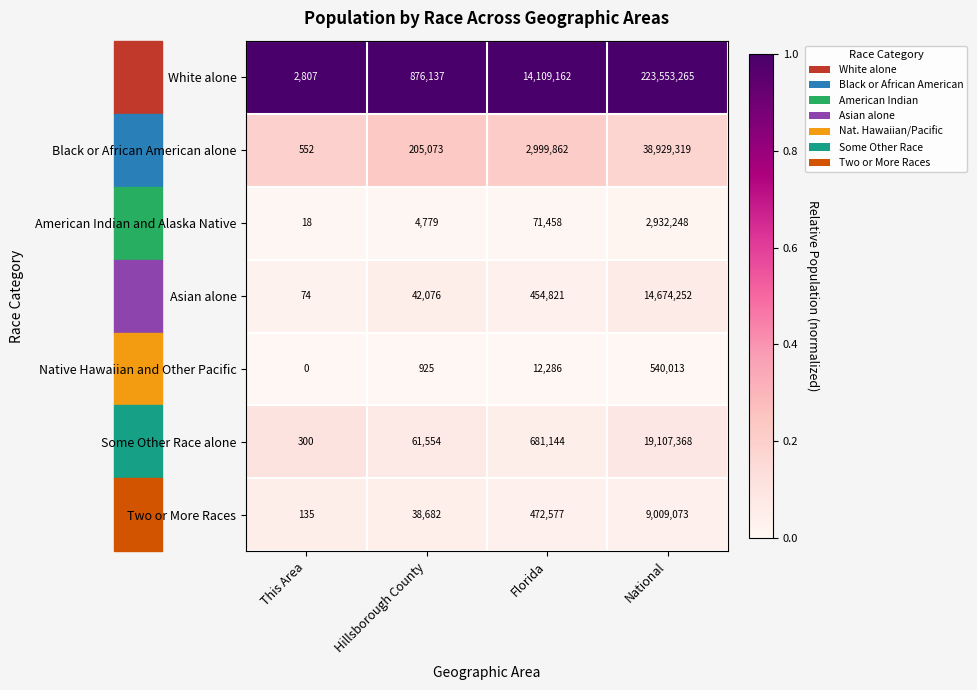

How many data points does each series have?

4